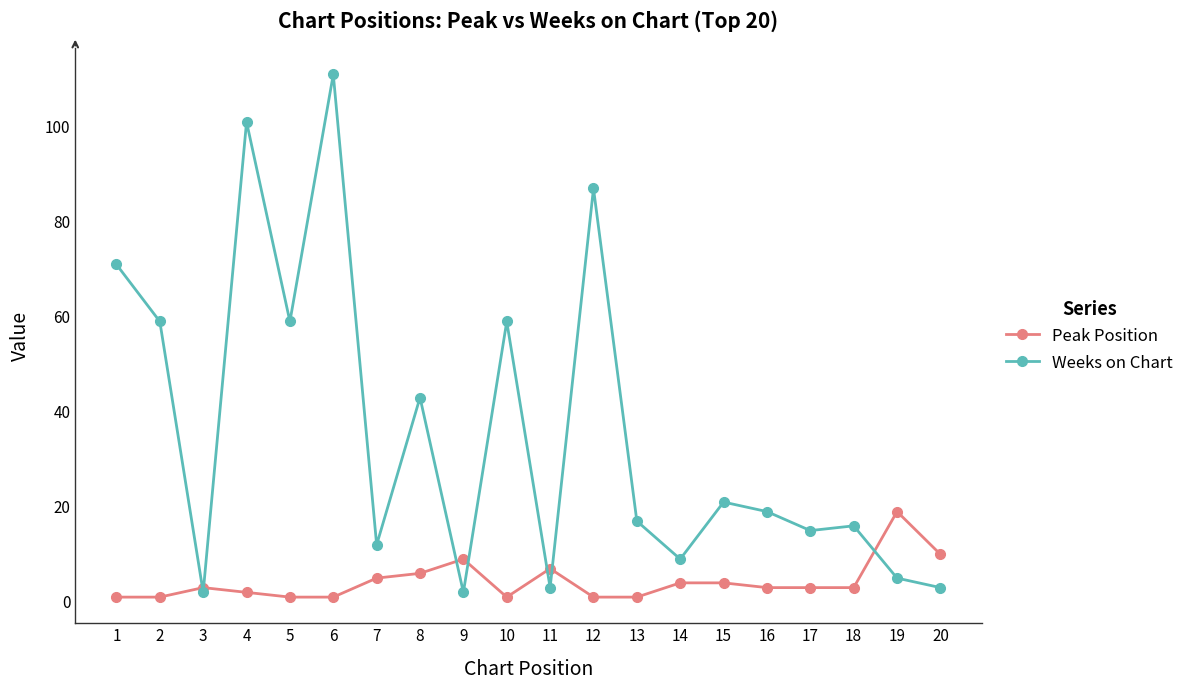

What is the total value across all series at 1?

72